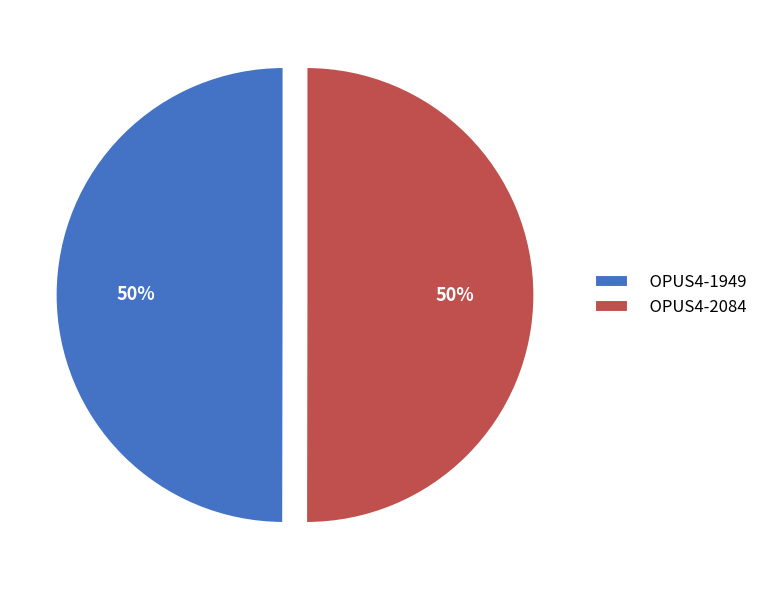

To the nearest percent, what portion does OPUS4-1949 represent?

50%